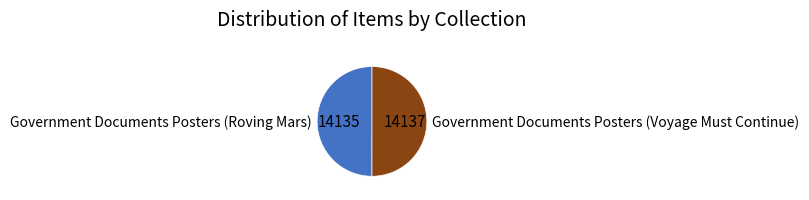

Approximately how many times larger is the value at Government Documents Posters (Roving Mars) compared to Government Documents Posters (Voyage Must Continue)?

1.0